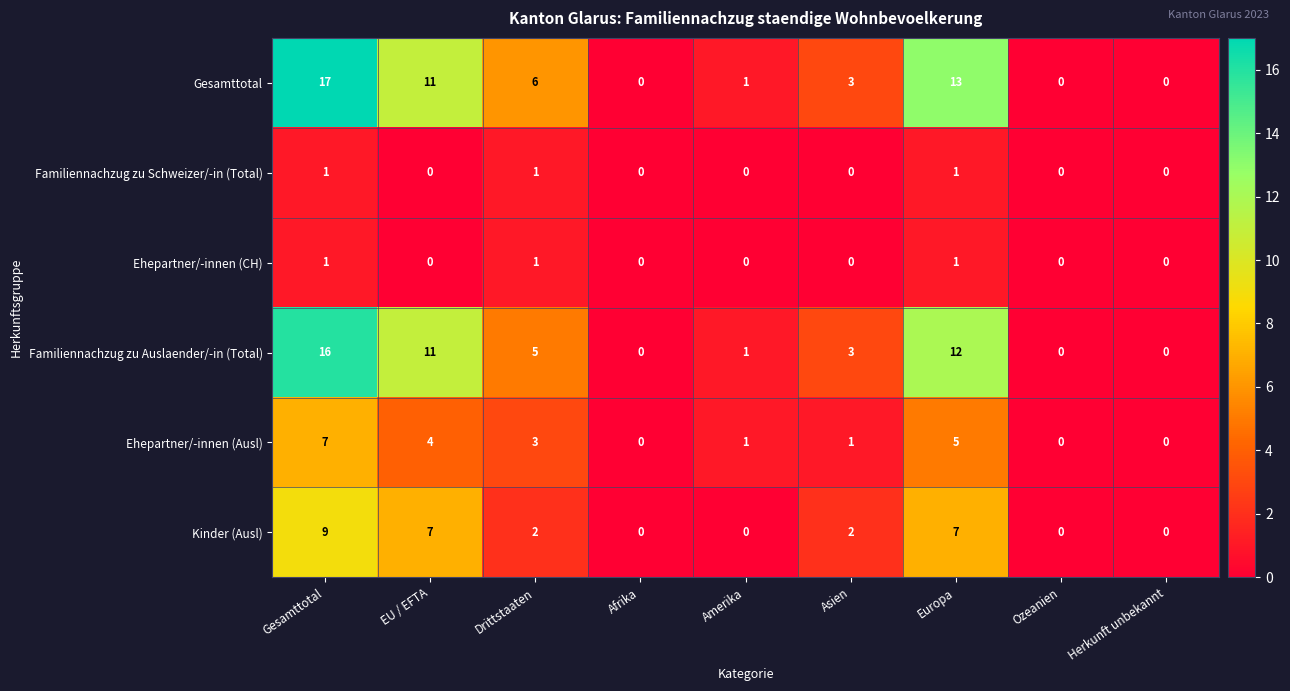

Is it true that Ehepartner/-innen (CH) equals 1 at Gesamttotal?

True